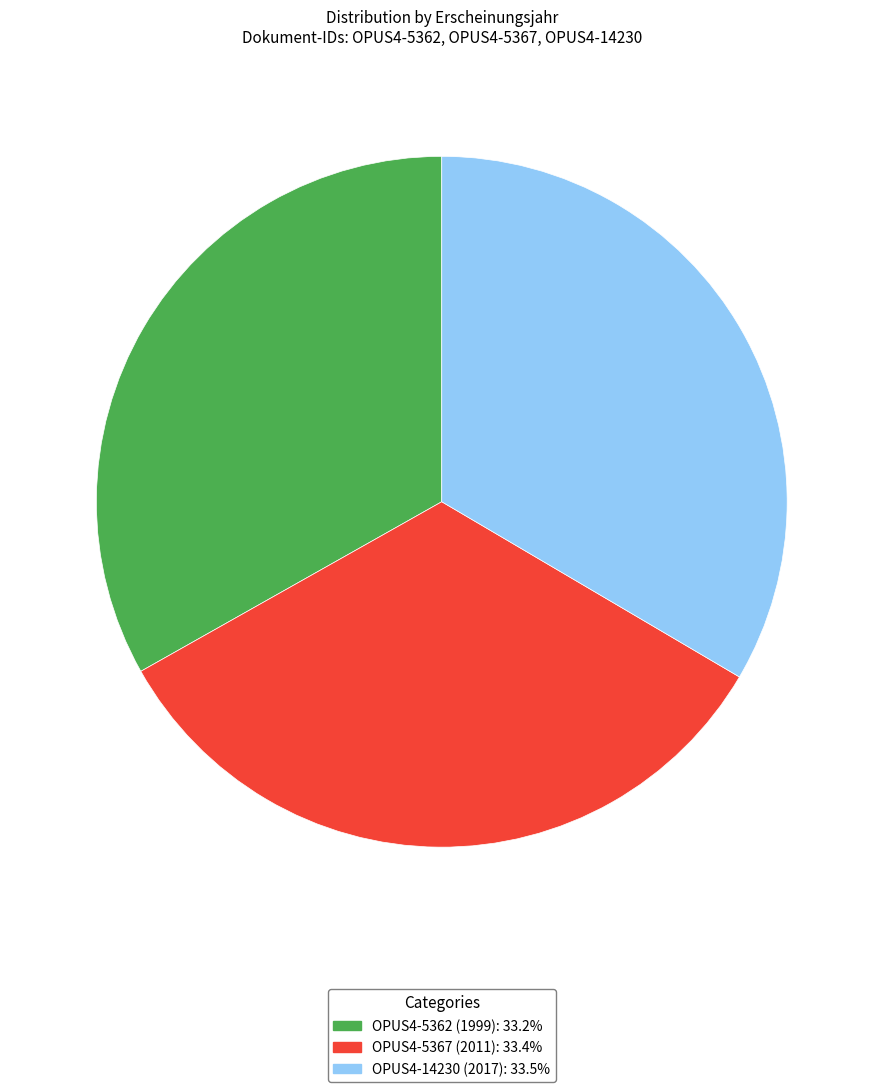

Is it true that OPUS4-5362 (1999) is 33% of the pie?

True